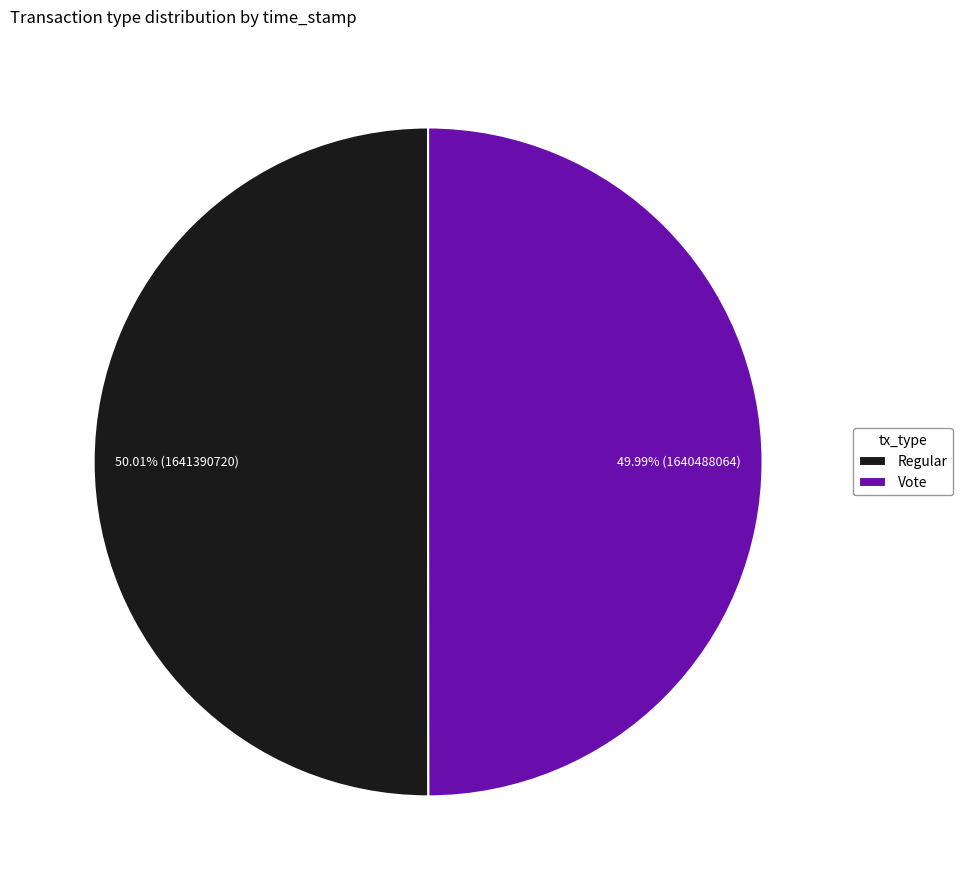

How many segments does this pie chart have?

2